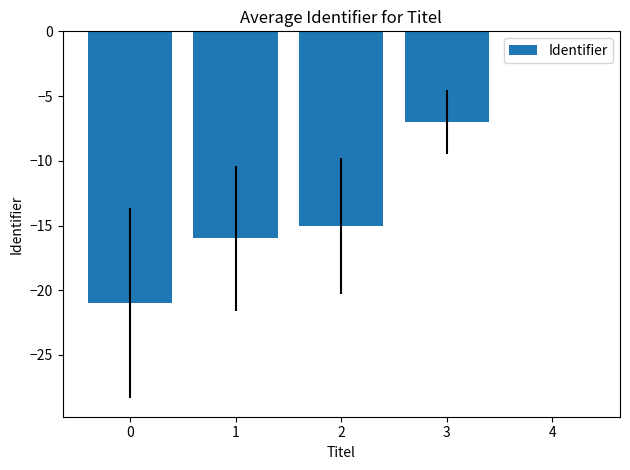

True or false: the data shows -7 at 3.

True